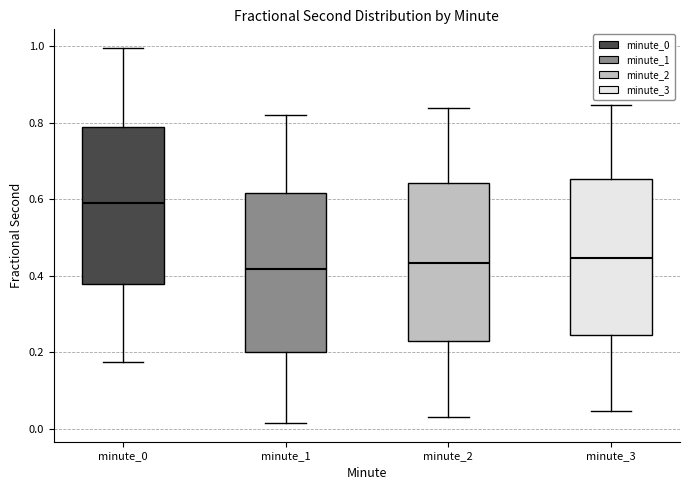

Reading left to right, read every box against the y-axis: the position of its median line, the range the box covers, and the ends of its whiskers. The values are not printed on the chart, so give them approximately, as read against the axis.

minute_0: median 0.60, box 0.38 to 0.78, whiskers 0.18 to 1.00
minute_1: median 0.42, box 0.20 to 0.62, whiskers 0.02 to 0.82
minute_2: median 0.44, box 0.22 to 0.64, whiskers 0.02 to 0.84
minute_3: median 0.44, box 0.24 to 0.66, whiskers 0.04 to 0.84